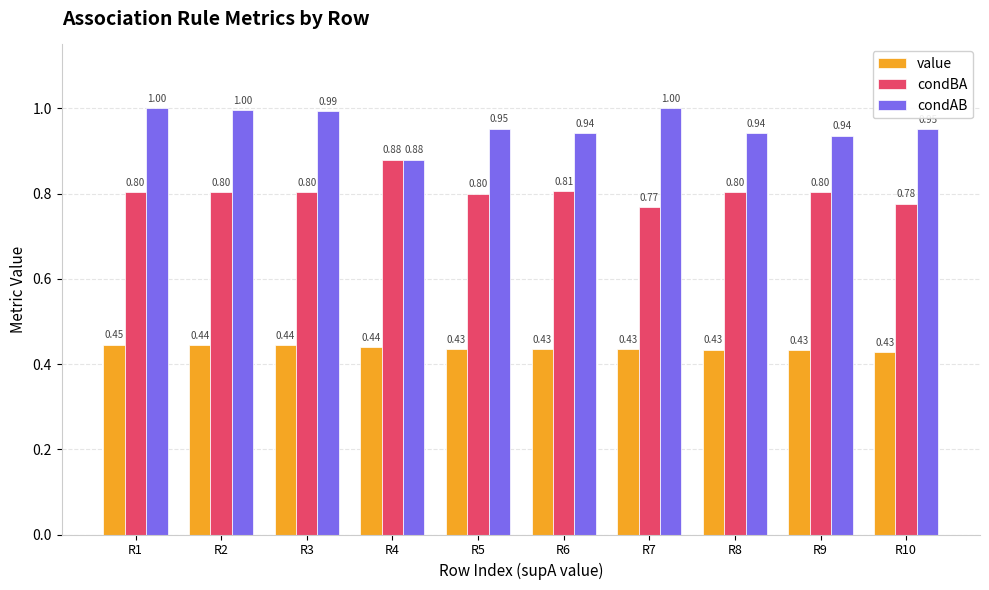

At R8, list the series in order from largest to smallest.

condAB, condBA, value